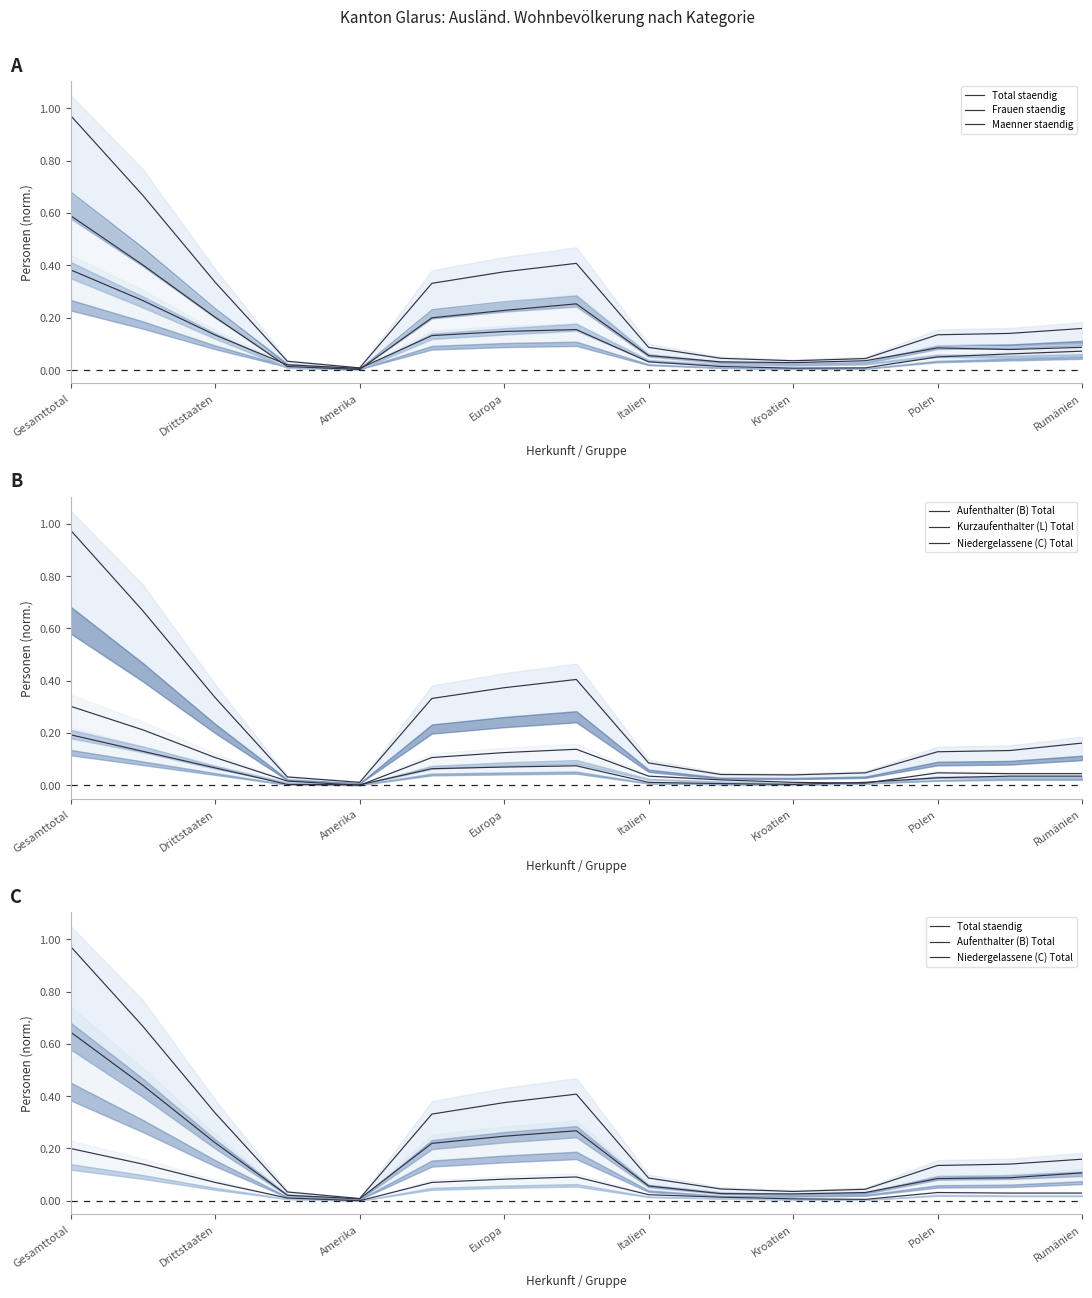

What is the greatest value displayed?

1.0